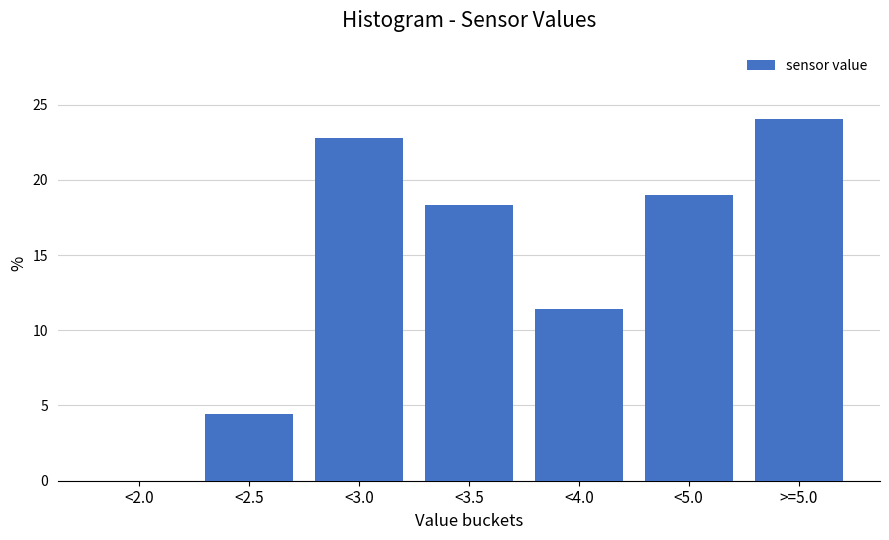

Reading left to right, what are all the values shown in this chart?

<2.0=0.0	<2.5=4.4	<3.0=22.8	<3.5=18.4	<4.0=11.4	<5.0=19.0	>=5.0=24.1